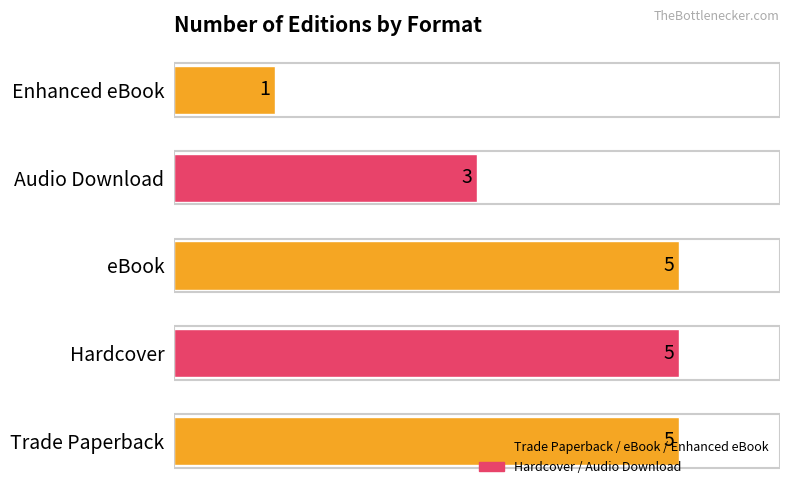

Count the values in the range 3 to 5.

4